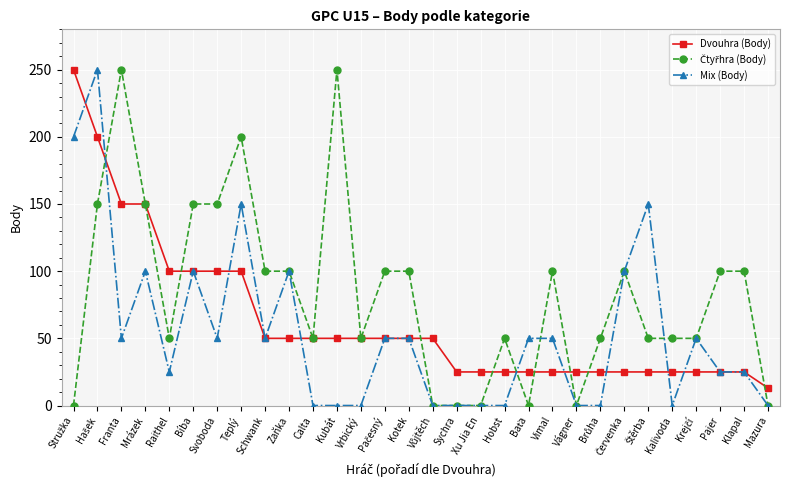

At how many categories does at least one series exceed 143?

9